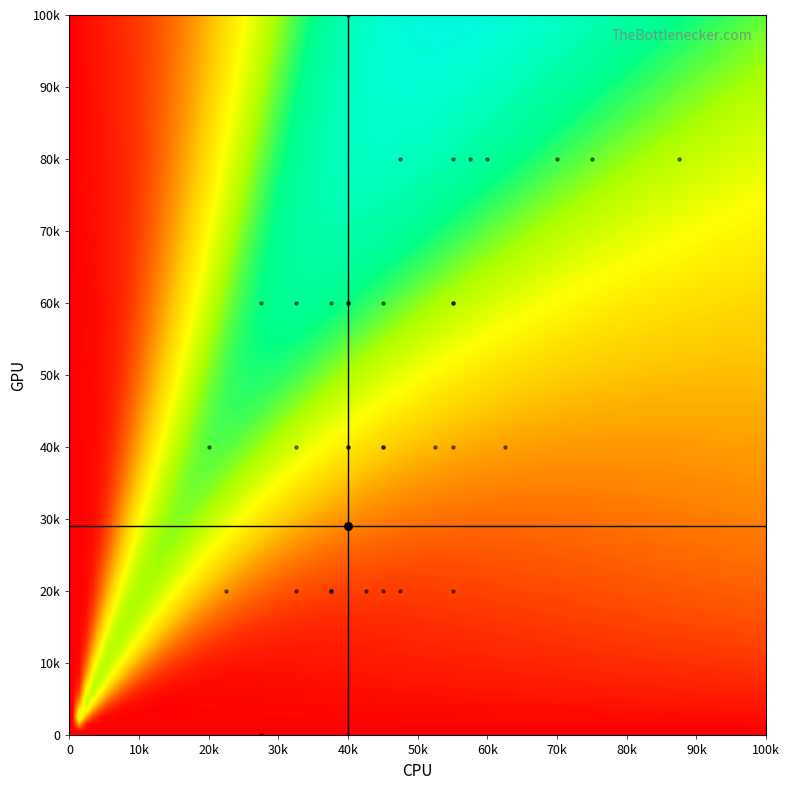

Count the values in the range 20000 to 60000.

26